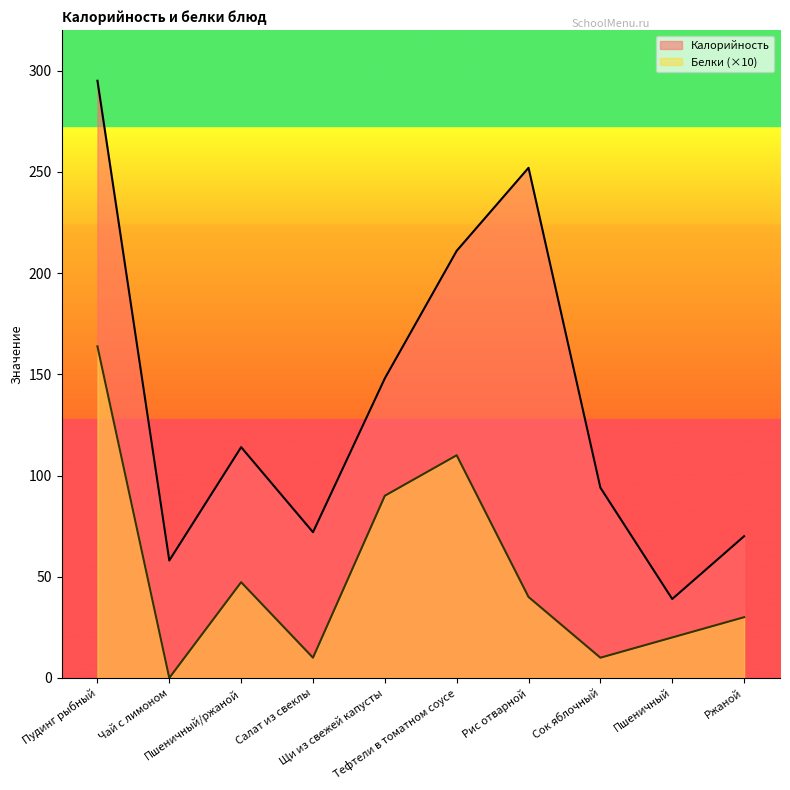

Does the chart have visible grid lines?

No